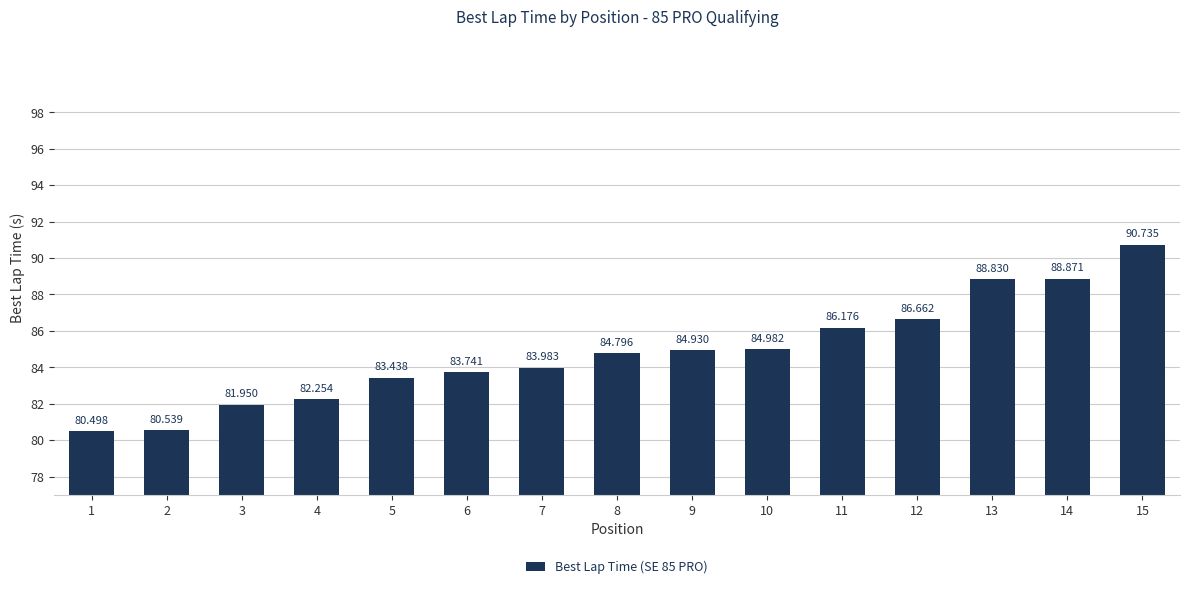

Reading right to left, what are all the values shown in this chart?

15=90.7	14=88.9	13=88.8	12=86.7	11=86.2	10=85.0	9=84.9	8=84.8	7=84.0	6=83.7	5=83.4	4=82.3	3=82.0	2=80.5	1=80.5